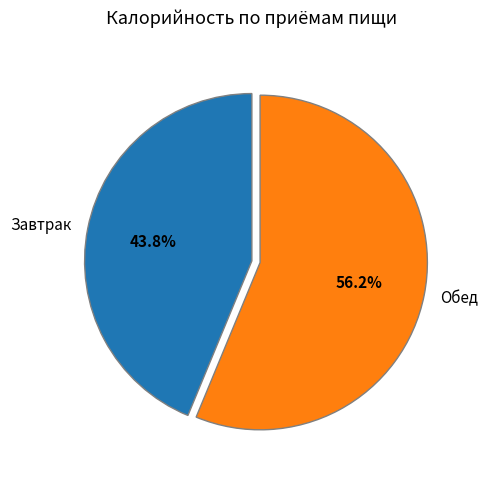

Which slice is the largest?

Обед